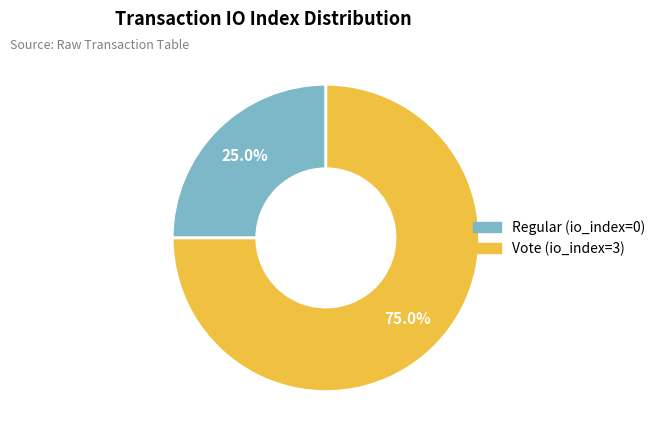

How many slices are in this pie chart?

2